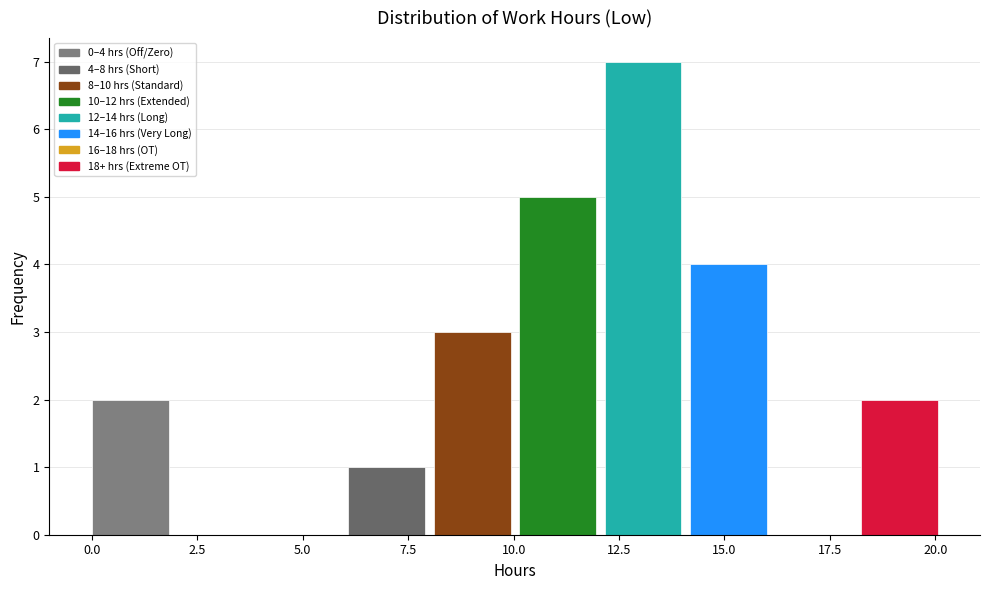

Over which range of the x-axis is the bar tallest?

12.0 to 14.0